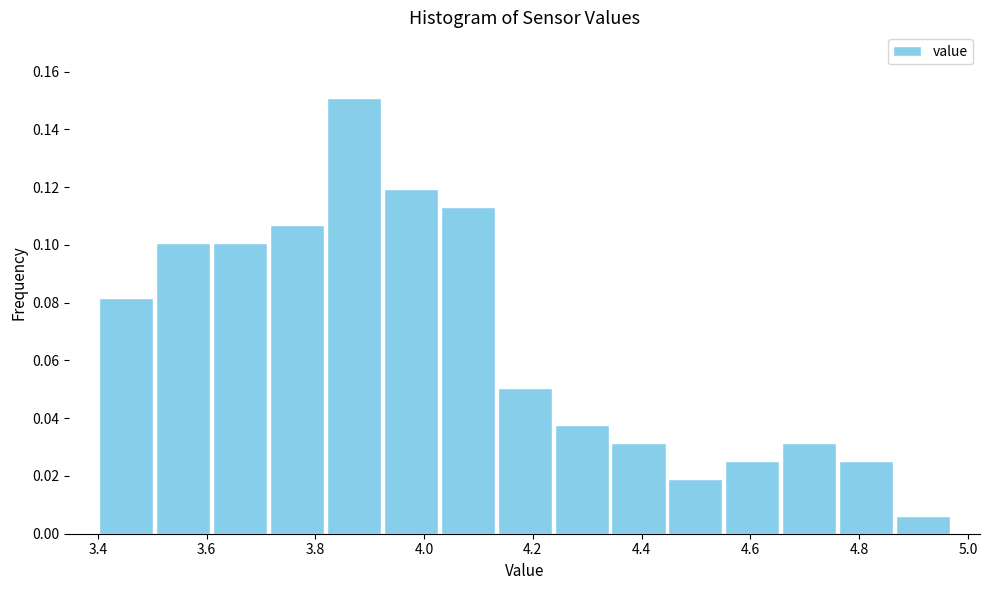

Over which range of the x-axis is the bar tallest?

3.82 to 3.92